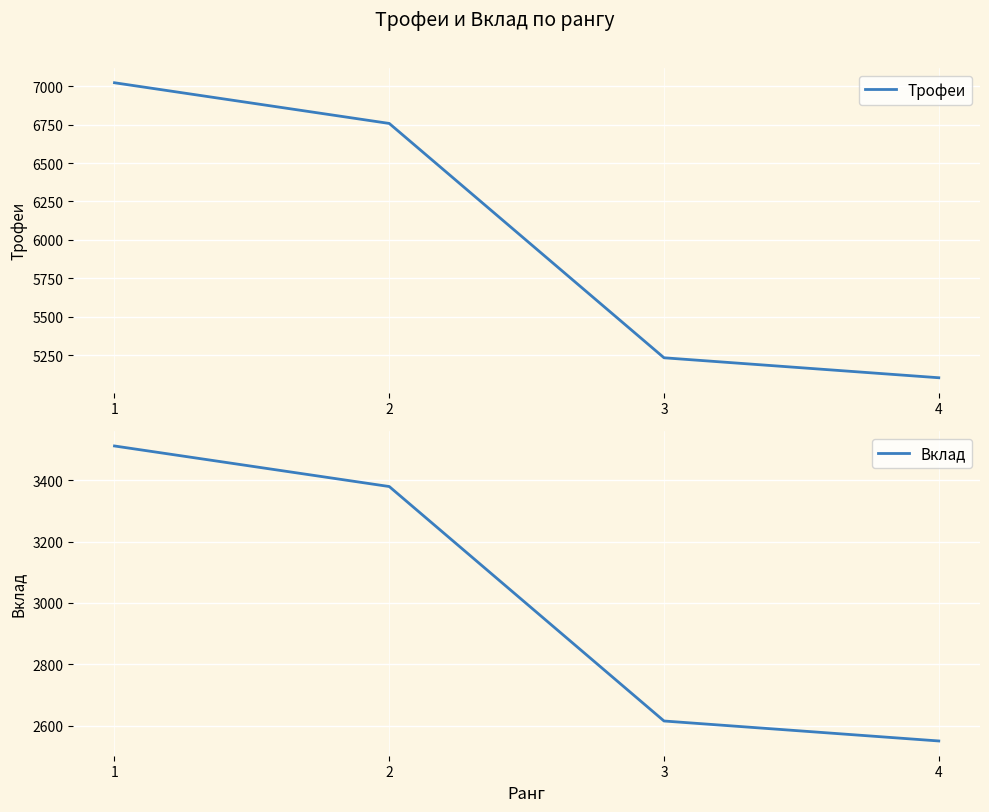

Rank the series by their average value, from lowest to highest.

Вклад, Трофеи